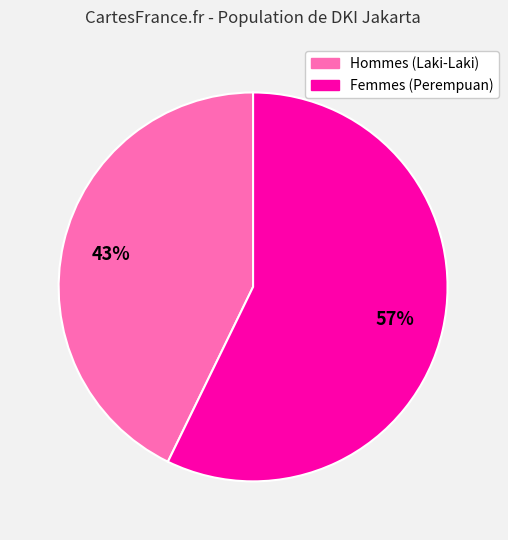

To the nearest percent, what is the difference between the largest and smallest slice percentages?

14%